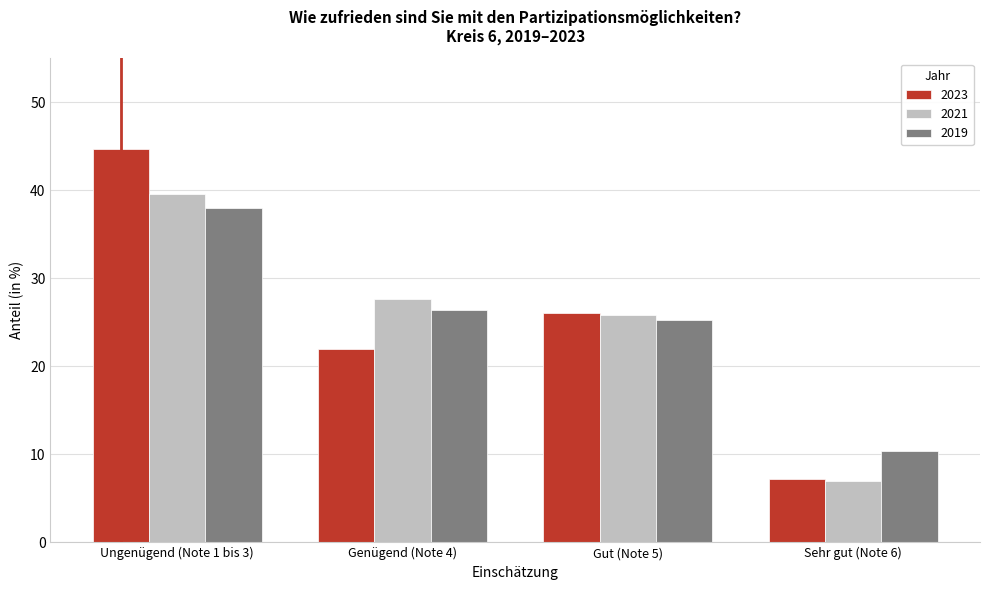

Reading left to right, transcribe all the data shown in this chart.

2023: Ungenügend (Note 1 bis 3)=44.7	Genügend (Note 4)=22.0	Gut (Note 5)=26.1	Sehr gut (Note 6)=7.2
2021: Ungenügend (Note 1 bis 3)=39.6	Genügend (Note 4)=27.7	Gut (Note 5)=25.8	Sehr gut (Note 6)=7.0
2019: Ungenügend (Note 1 bis 3)=38.0	Genügend (Note 4)=26.4	Gut (Note 5)=25.3	Sehr gut (Note 6)=10.4